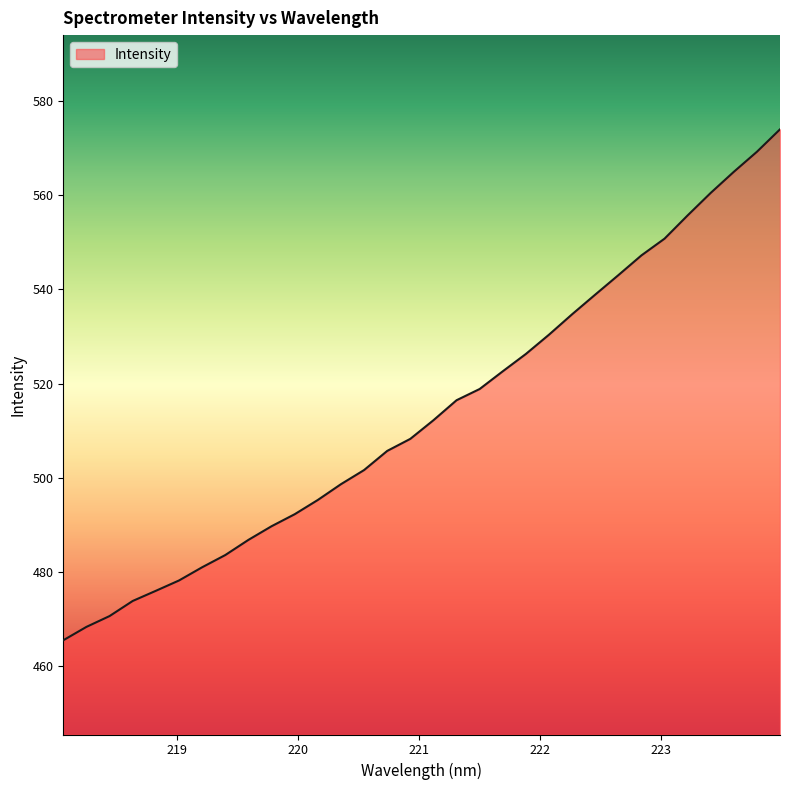

What is the maximum value shown in the chart?

574.0